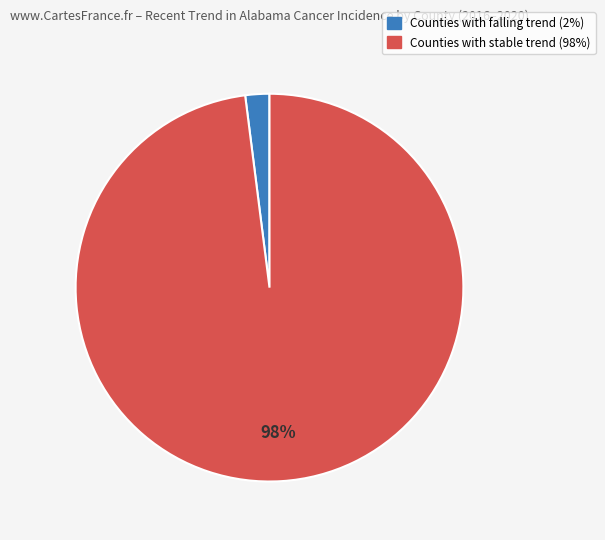

Is there a majority slice in this chart?

Yes